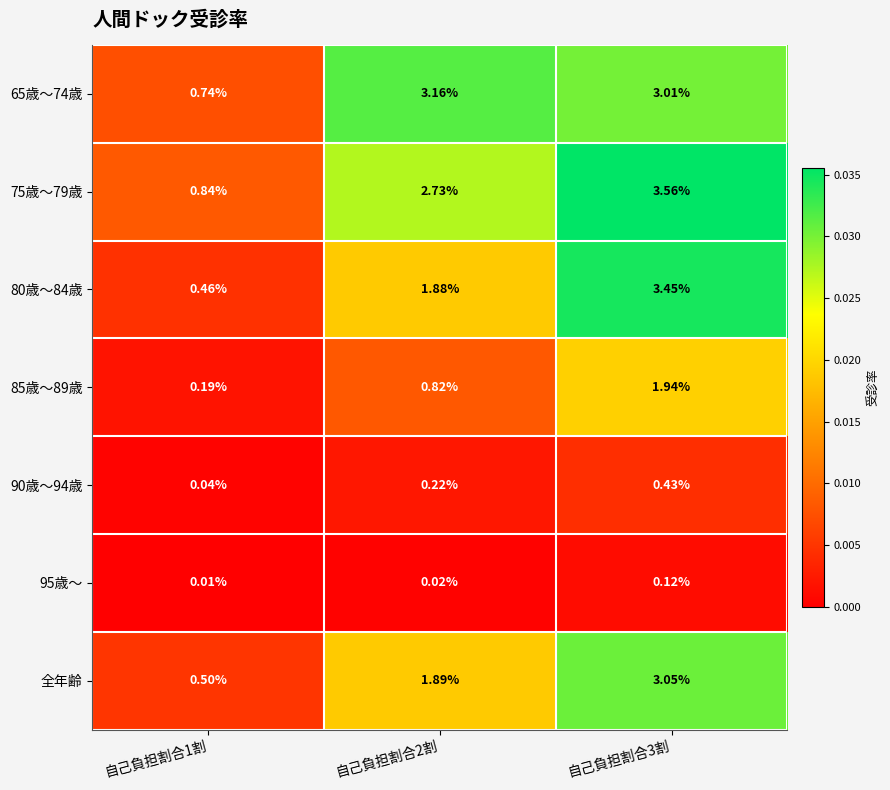

Is the value of 75歳～79歳 at 自己負担割合2割 greater than the value of 全年齢 at 自己負担割合2割?

Yes